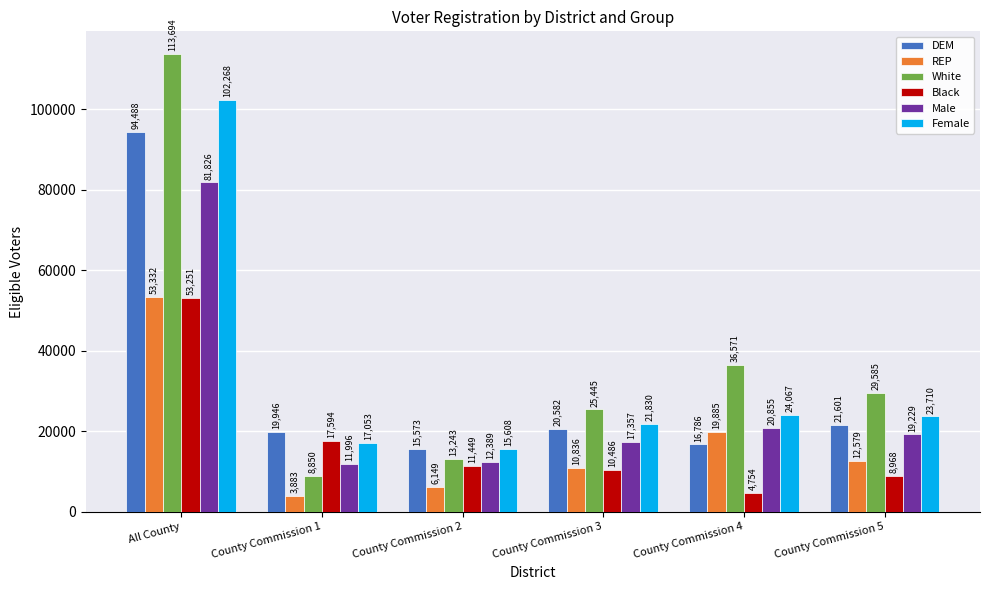

Where does the DEM series first go above 20582?

All County